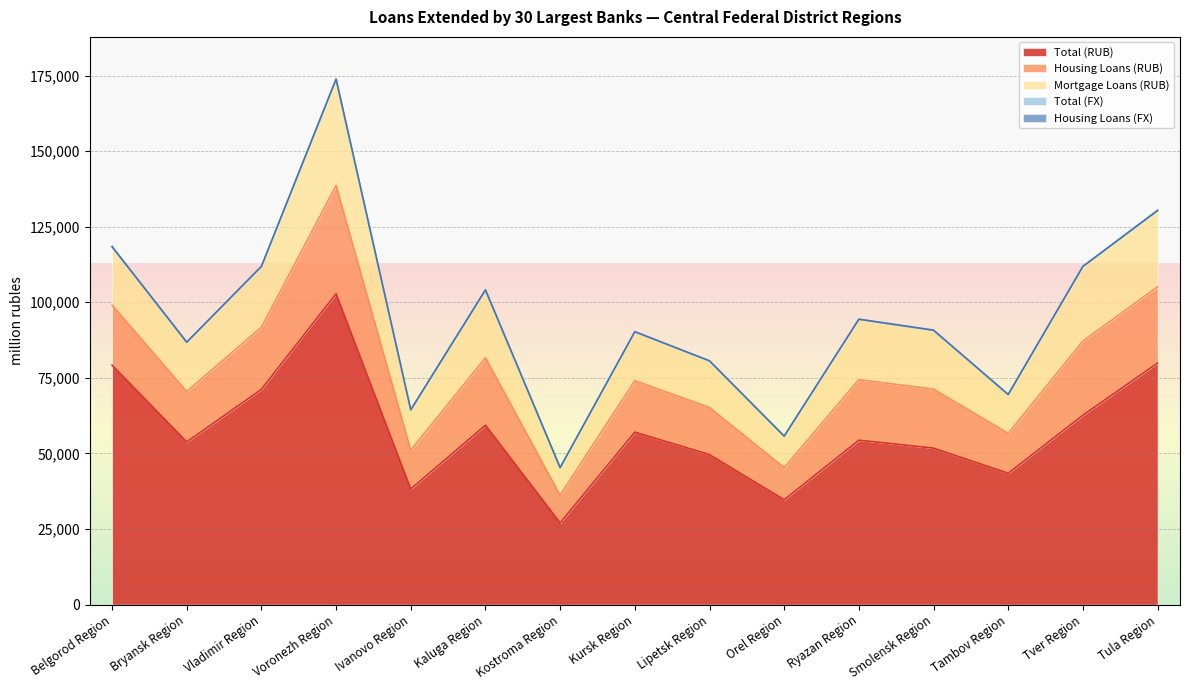

Is the value of Housing Loans (RUB) at Tula Region greater than the value of Housing Loans (FX) at Kostroma Region?

Yes